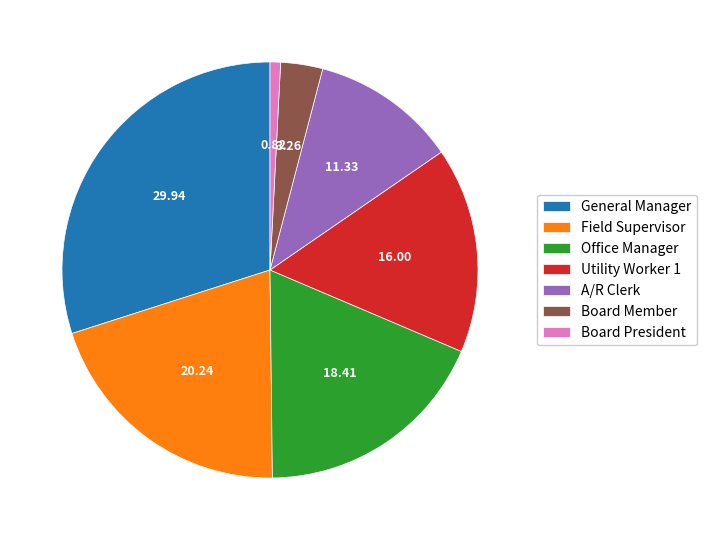

How many segments does this pie chart have?

7